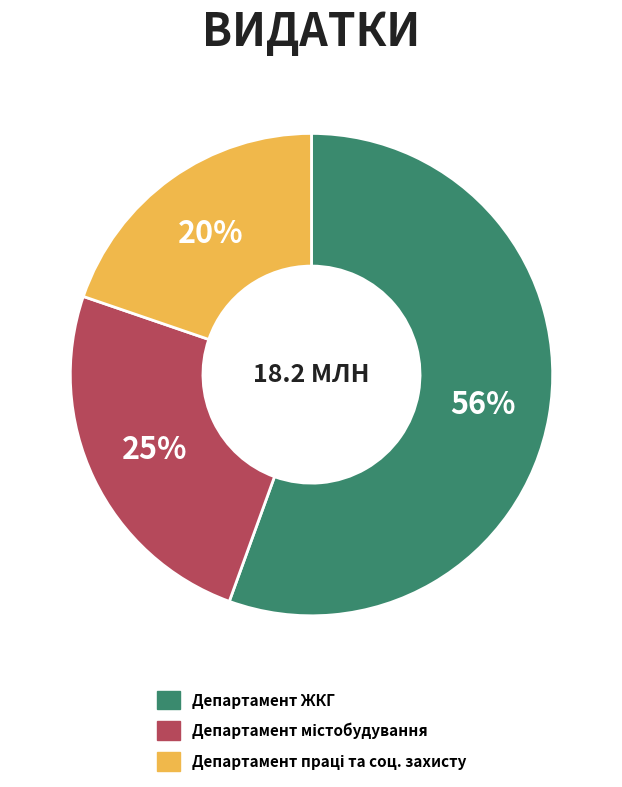

To the nearest percent, what is the average slice percentage?

33%